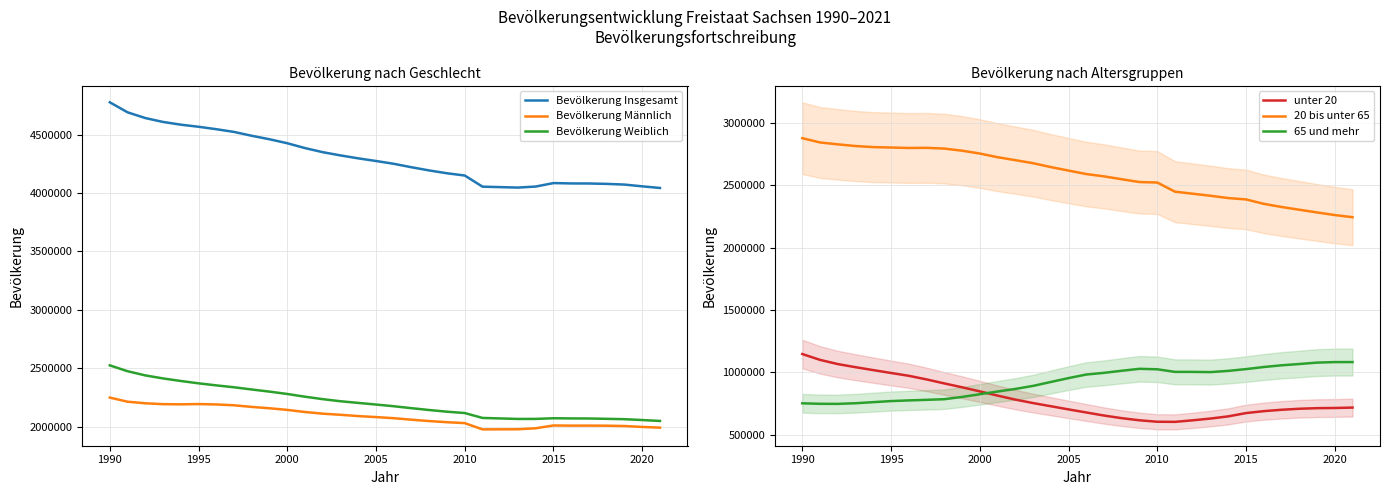

True or false: Bevölkerung Weiblich and Bevölkerung Insgesamt cross at least once.

False